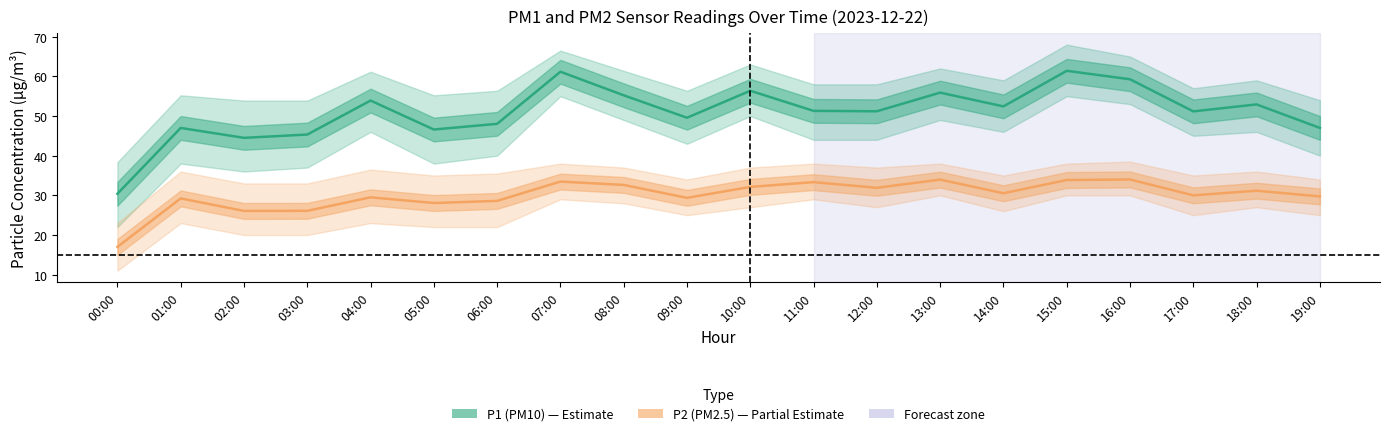

Rank the series by their maximum value, from highest to lowest.

P1_upper, P1, P1_lower, P2_upper, P2, P2_lower